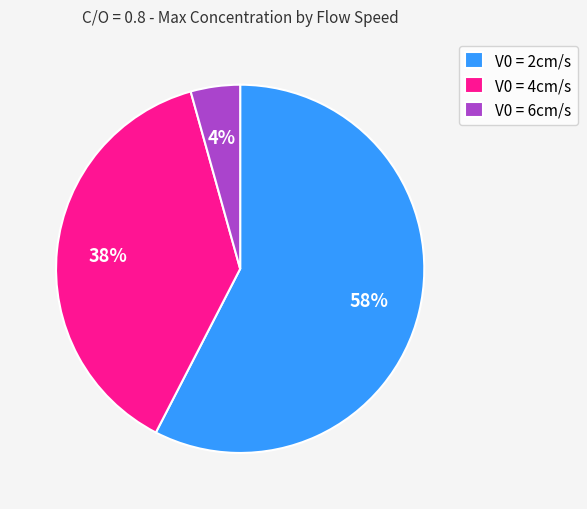

To the nearest percent, what portion does V0 = 6cm/s represent?

4%